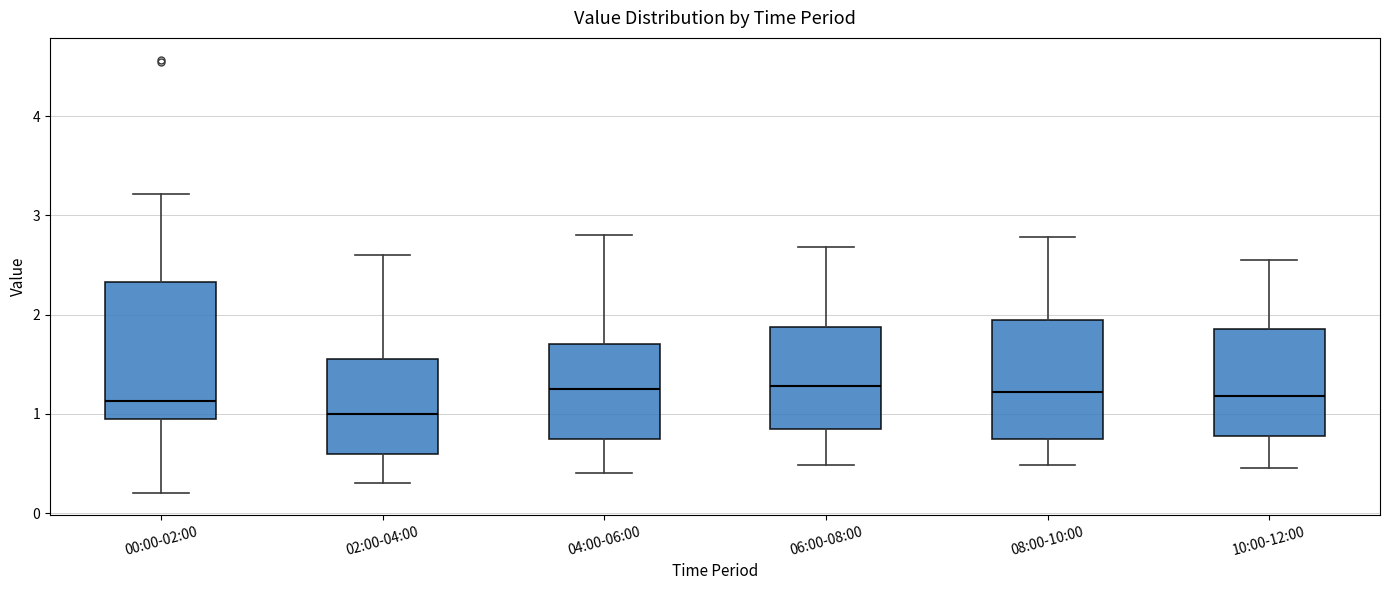

Reading left to right, read every box against the y-axis: the position of its median line, the range the box covers, and the ends of its whiskers. The values are not printed on the chart, so give them approximately, as read against the axis.

00:00-02:00: median 1.1, box 1.0 to 2.3, whiskers 0.2 to 3.2
02:00-04:00: median 1.0, box 0.6 to 1.6, whiskers 0.3 to 2.6
04:00-06:00: median 1.3, box 0.8 to 1.7, whiskers 0.4 to 2.8
06:00-08:00: median 1.3, box 0.9 to 1.9, whiskers 0.5 to 2.7
08:00-10:00: median 1.2, box 0.8 to 2.0, whiskers 0.5 to 2.8
10:00-12:00: median 1.2, box 0.8 to 1.9, whiskers 0.5 to 2.6